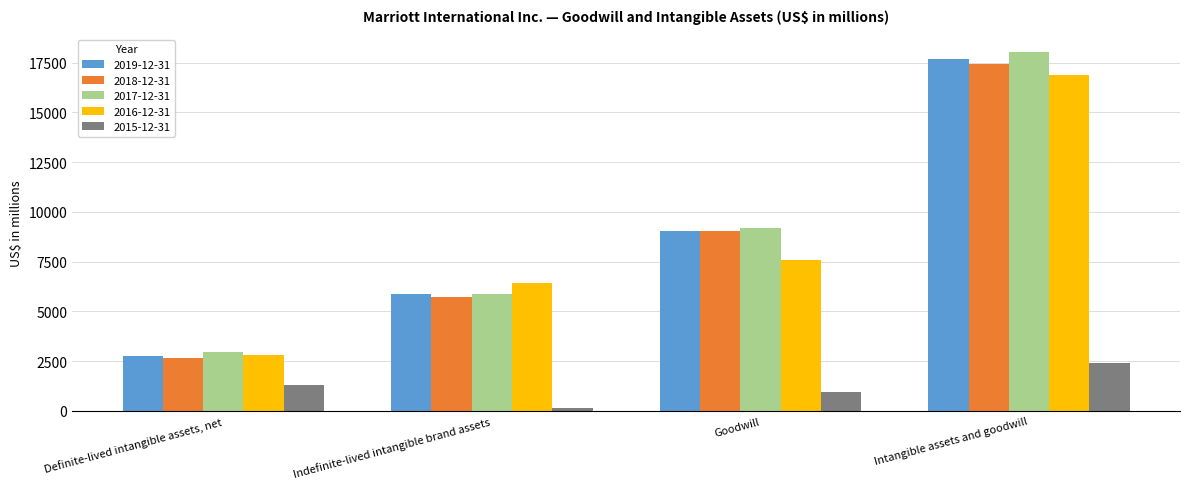

At which label is 2018-12-31 closest to 10037?

Goodwill